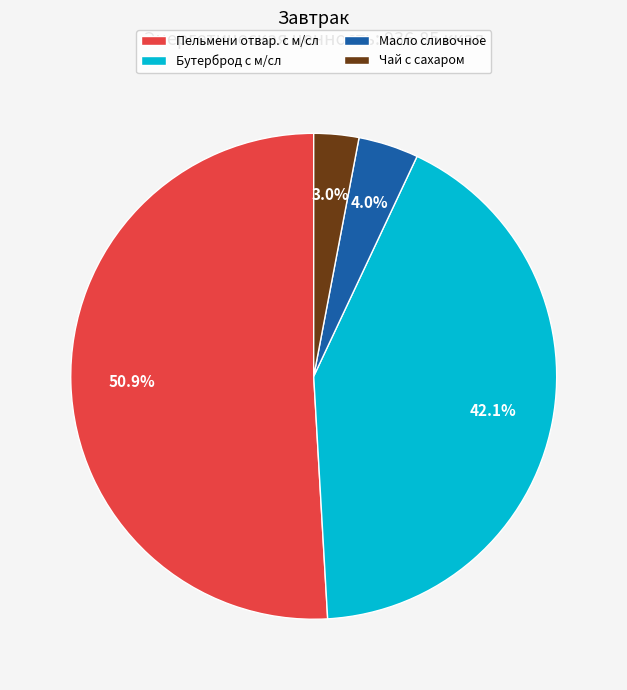

To the nearest percent, what is the combined percentage of Пельмени отвар. с м/сл and Масло сливочное?

55%